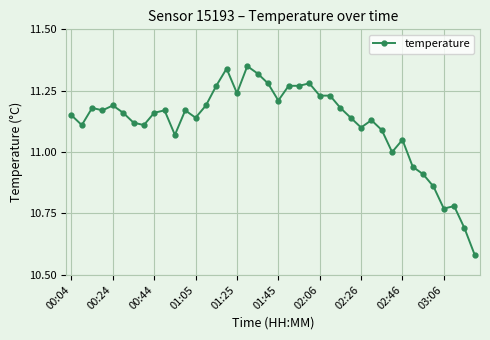

True or false: the data has more than 2 interior local peaks.

True